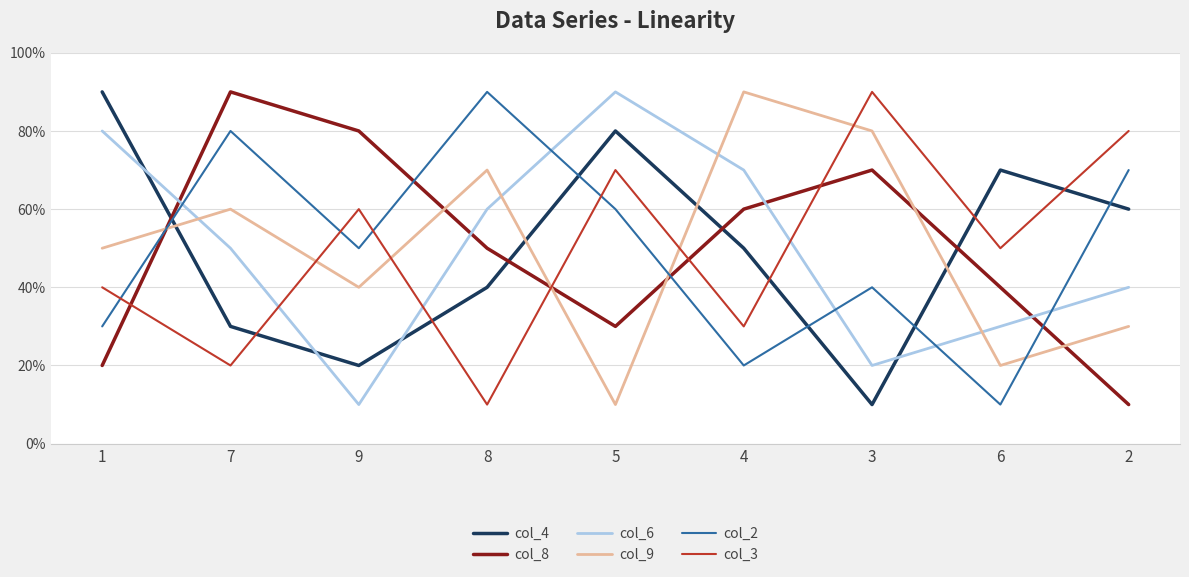

True or false: col_8 and col_9 intersect in this chart.

True